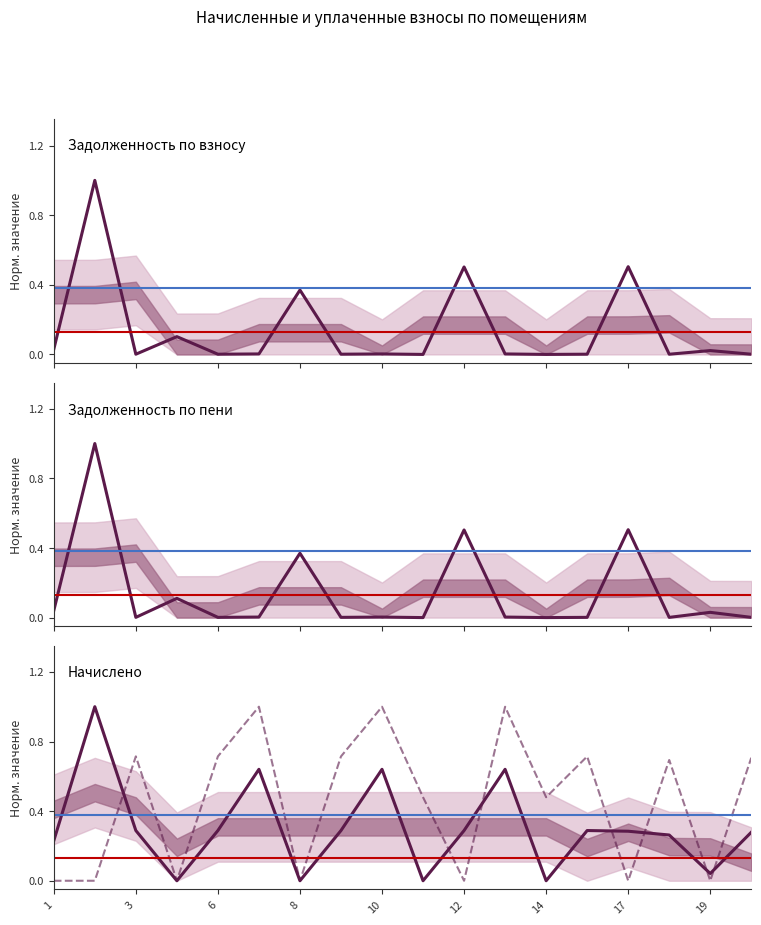

Which series ends up on top after the final intersection of Уплачено and Начислено?

Уплачено